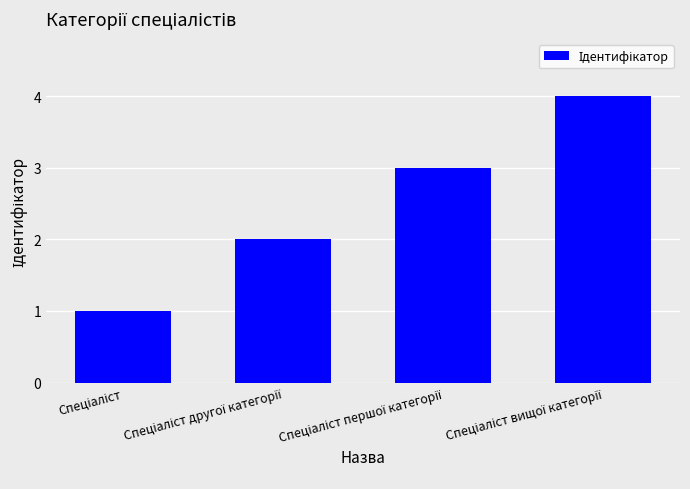

What is the value of the 2nd bar from the left?

2